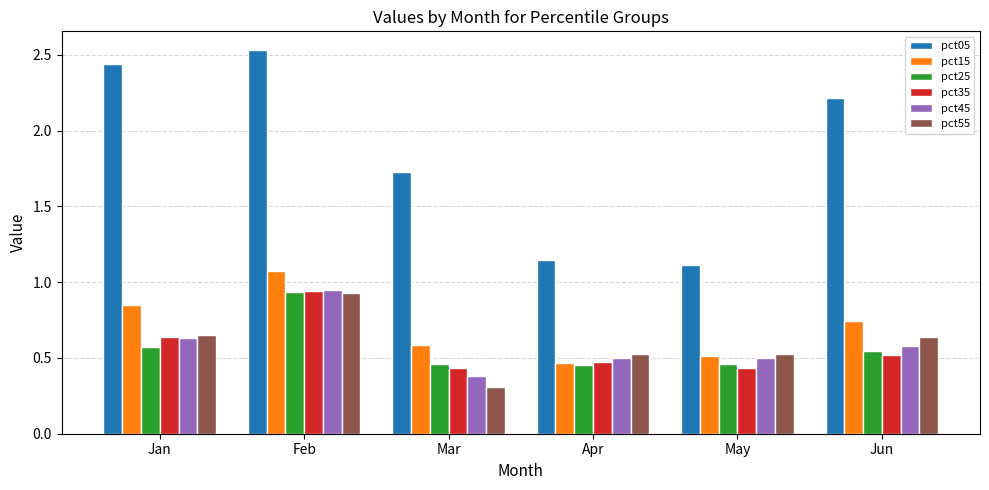

What is the difference between the pct15 values at Jun and Feb?

0.3